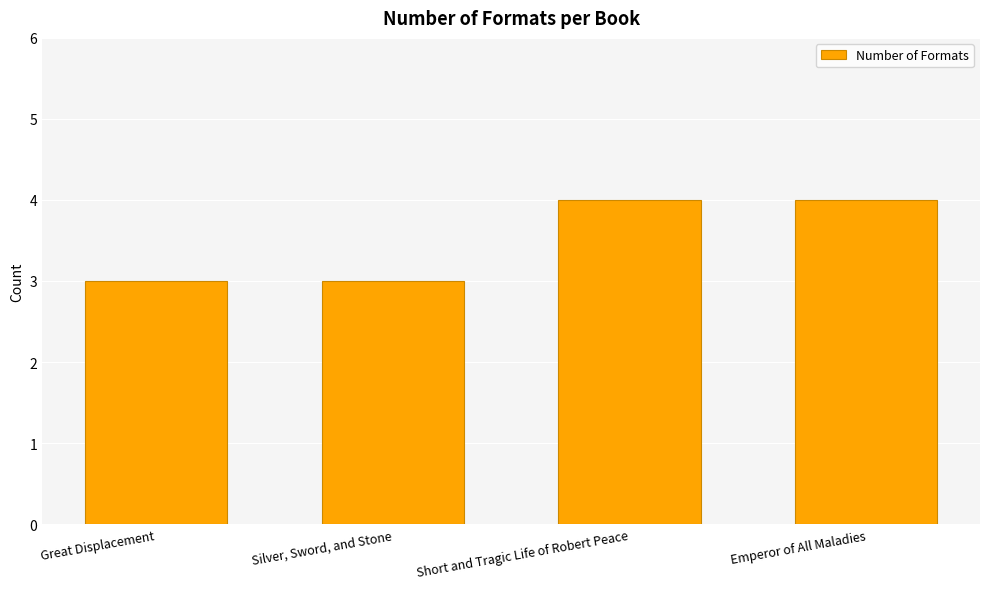

What is the difference between the second highest and second lowest values?

1